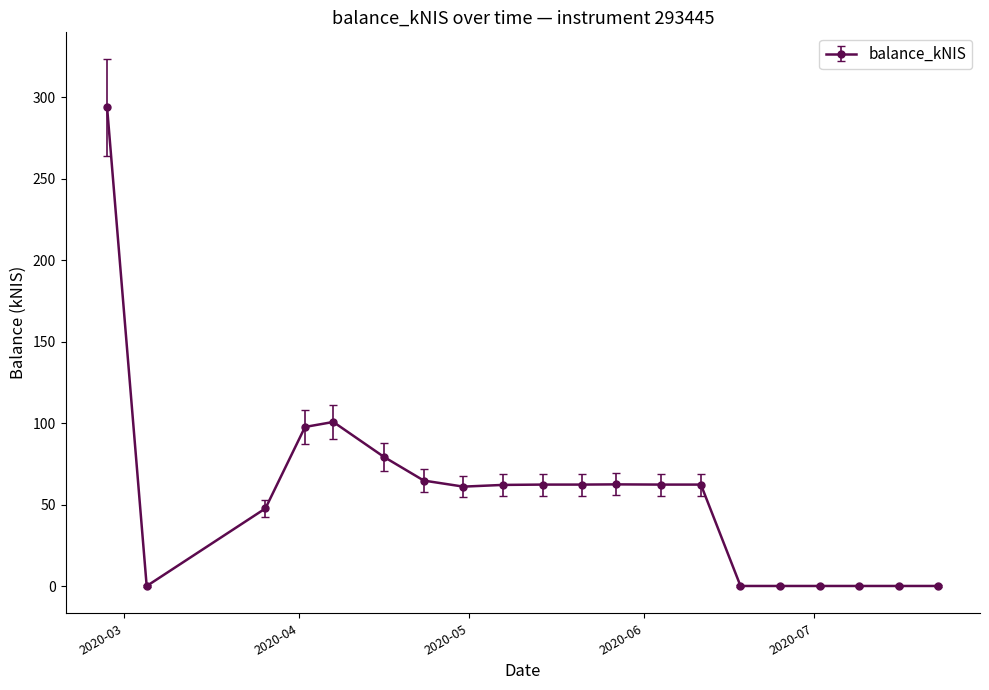

How many lines are shown in the chart?

1